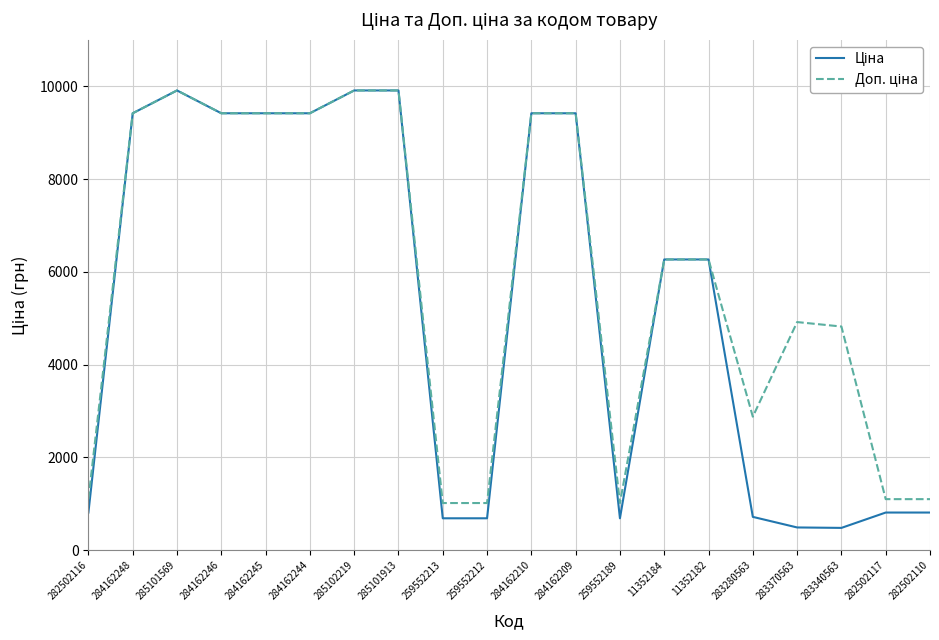

What is the greatest value displayed?

9908.5